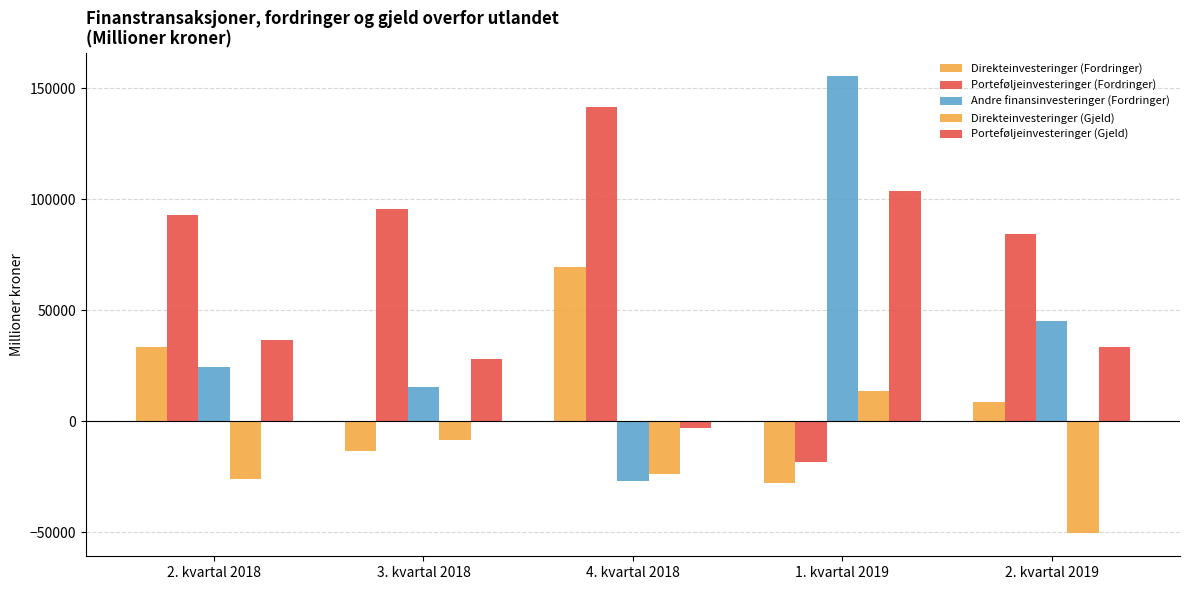

What is the average value of the Direkteinvesteringer (Fordringer) series?

14094